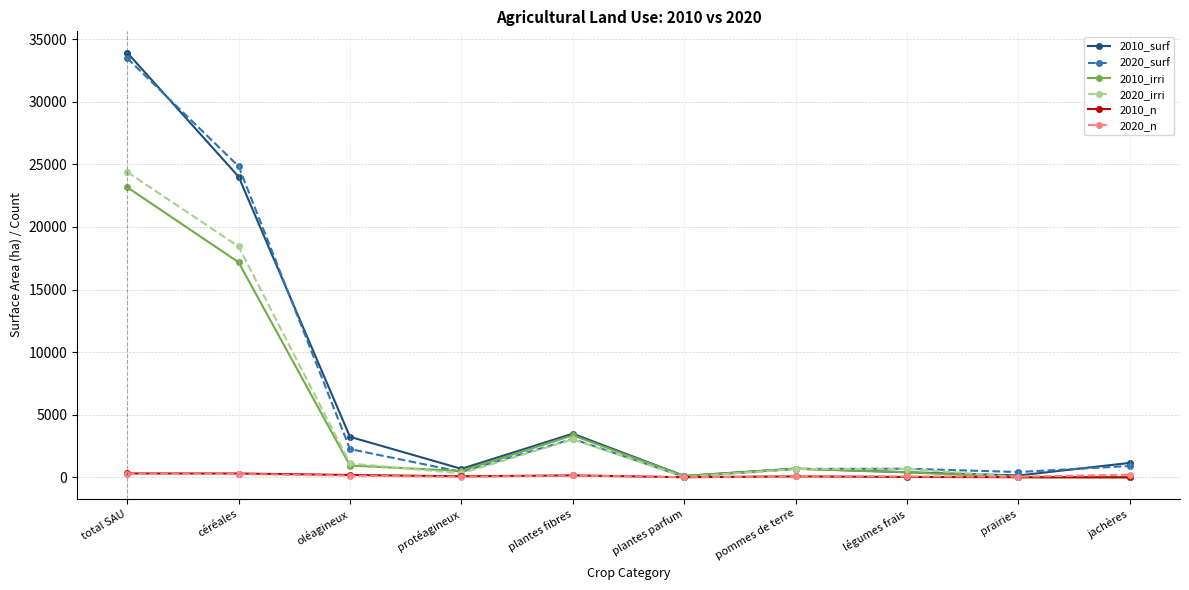

What position from the right is plantes parfum?

5